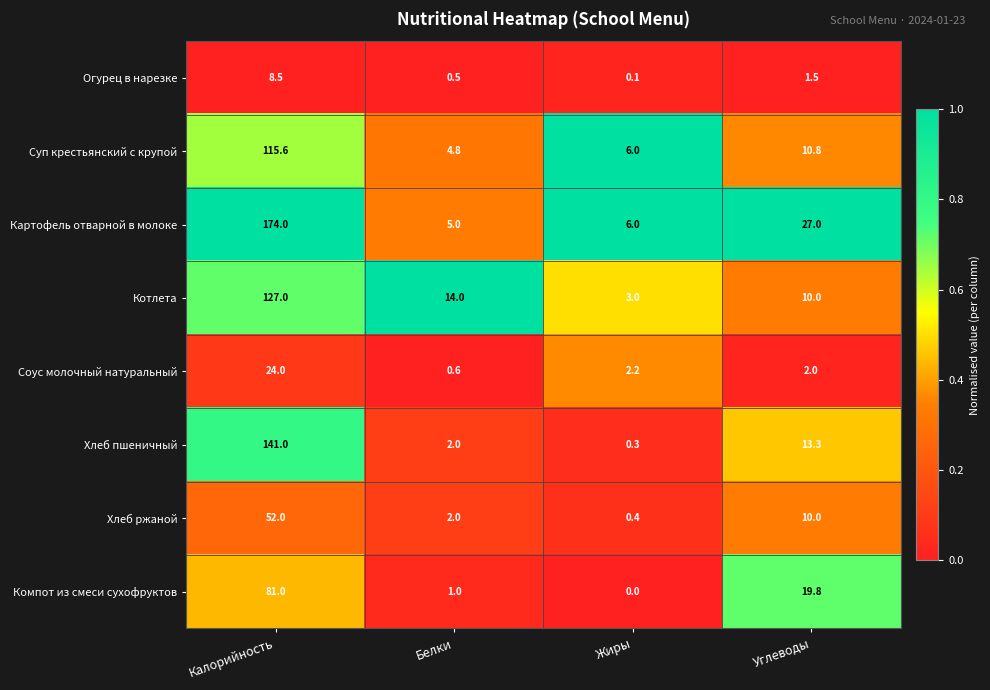

Rank the series at Калорийность from highest to lowest value.

Картофель отварной в молоке, Хлеб пшеничный, Котлета, Суп крестьянский с крупой, Компот из смеси сухофруктов, Хлеб ржаной, Соус молочный натуральный, Огурец в нарезке